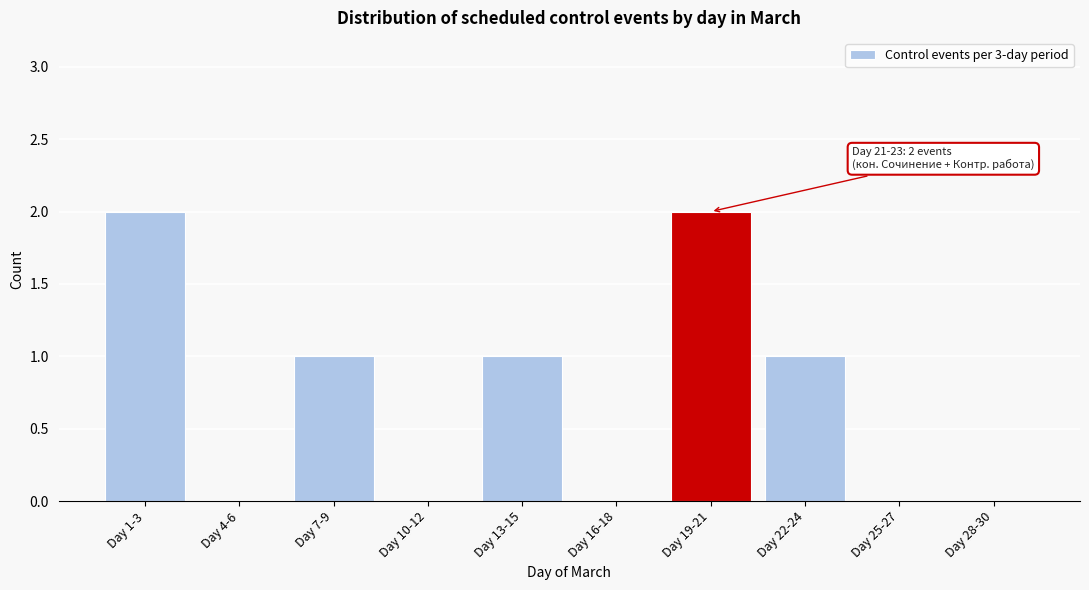

Reading left to right, transcribe all the data shown in this chart.

Day 1-3=2	Day 4-6=0	Day 7-9=1	Day 10-12=0	Day 13-15=1	Day 16-18=0	Day 19-21=2	Day 22-24=1	Day 25-27=0	Day 28-30=0